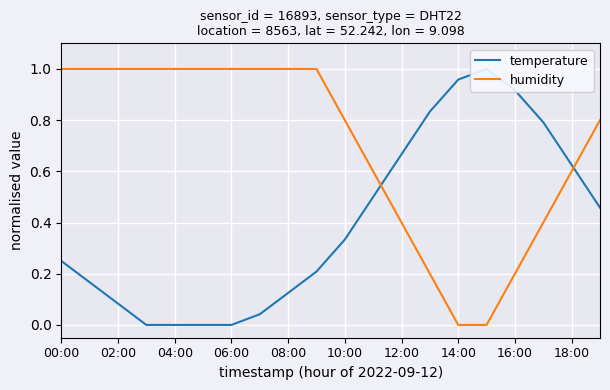

The value of humidity at 14:00 is 0.0. True or false?

True